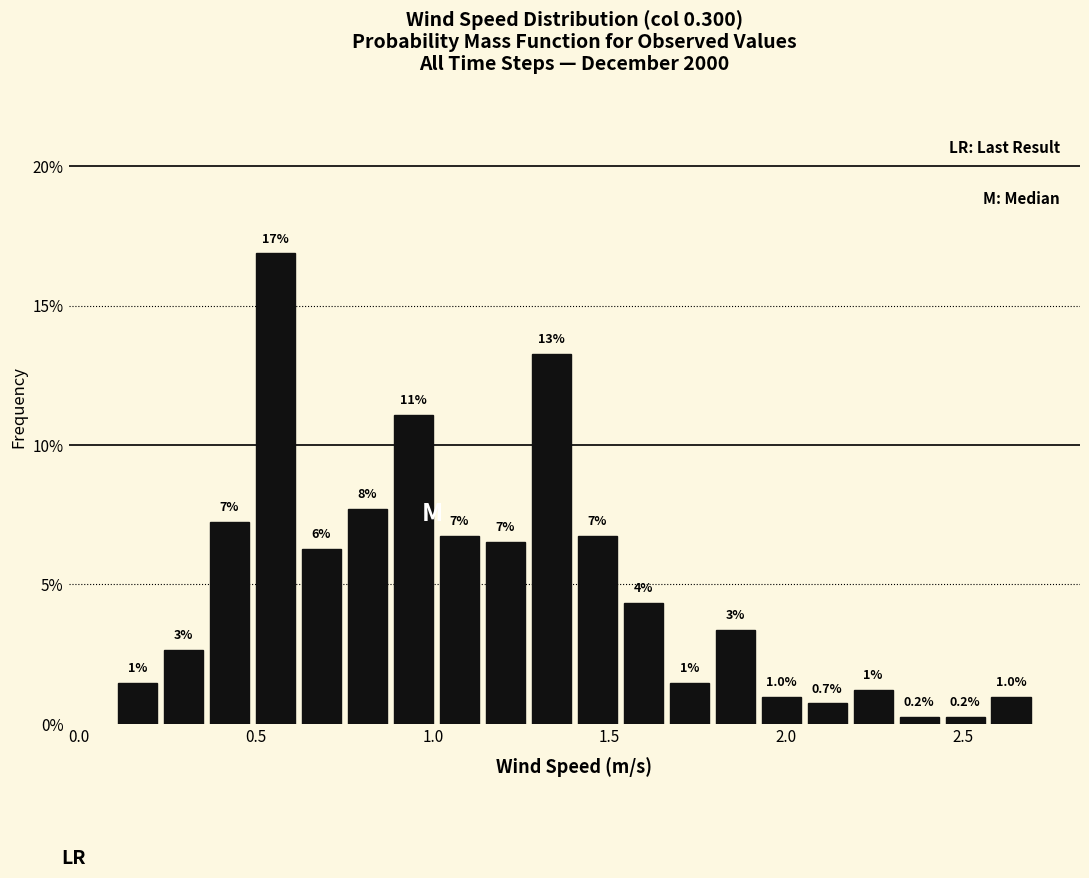

Around what value on the x-axis is the tallest bar? Give the approximate position of its centre, as read against the axis.

0.55